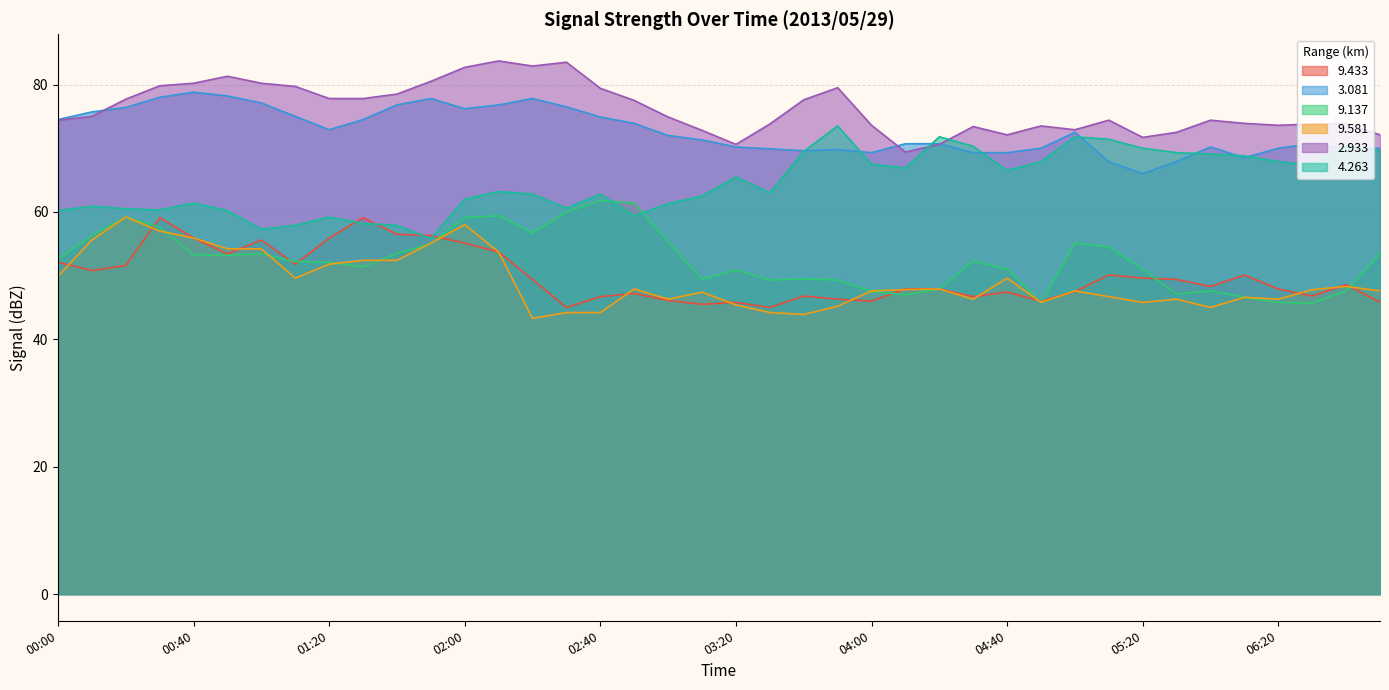

At which category does the chart reach its minimum across all series?

02:20